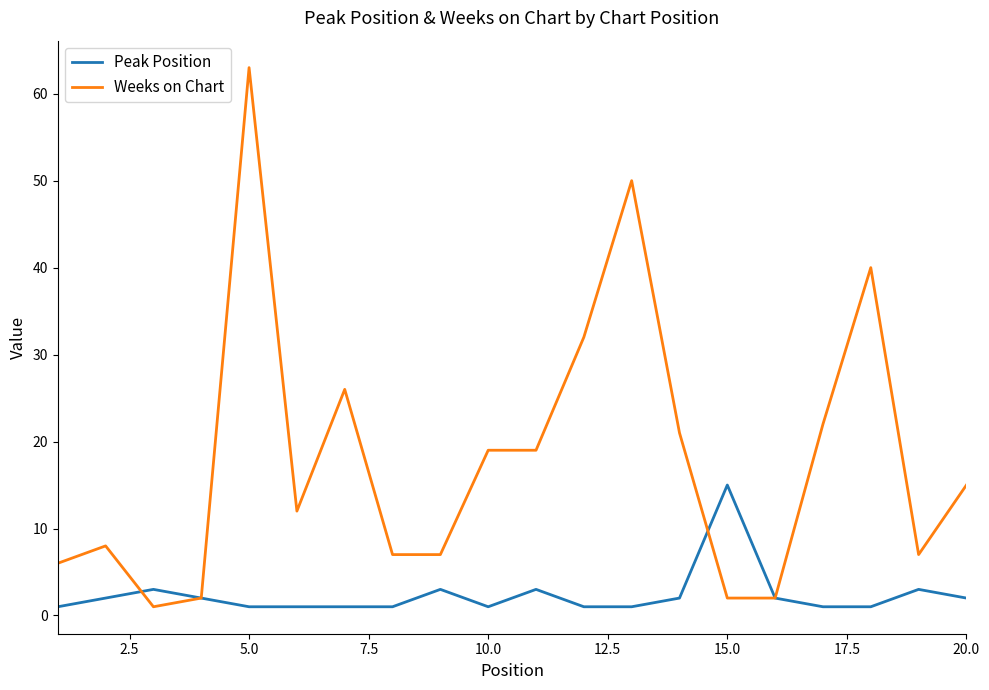

List the series in order of their overall mean, highest first.

Weeks on Chart, Peak Position